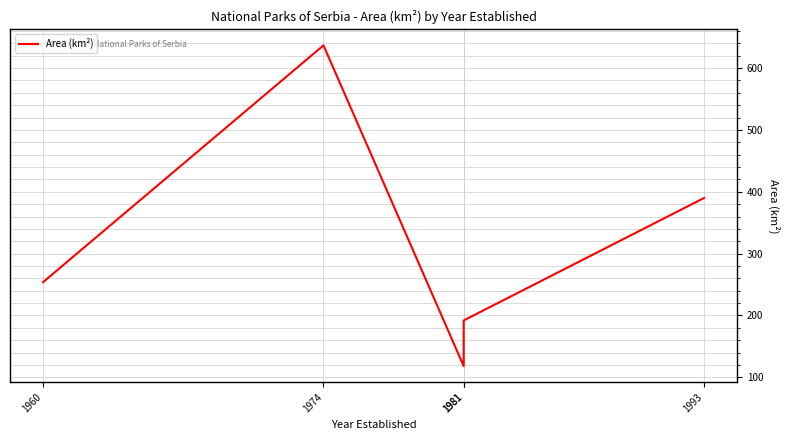

True or false: there are more than 2 points higher than both neighbors.

False